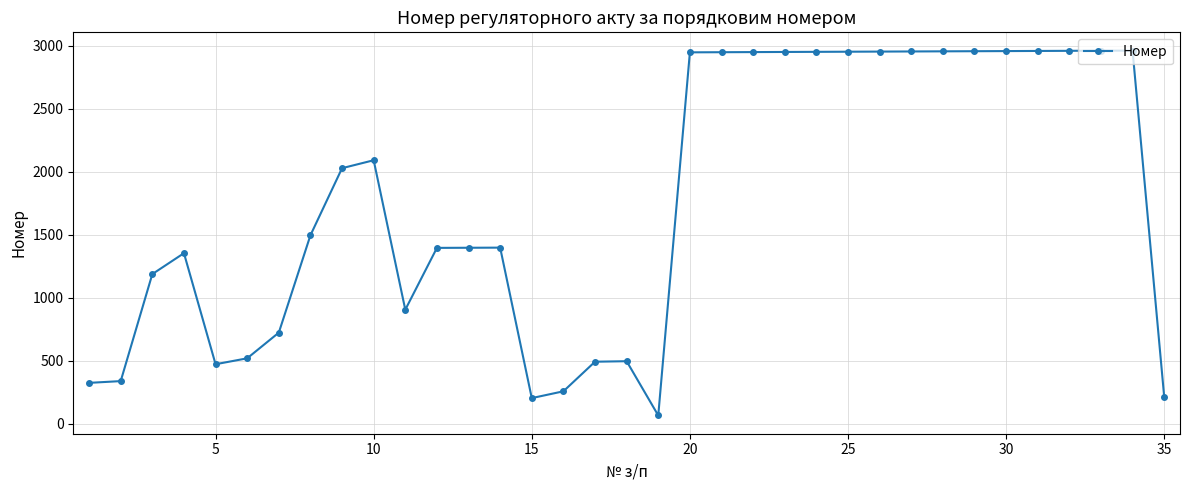

How many lines are shown in the chart?

1